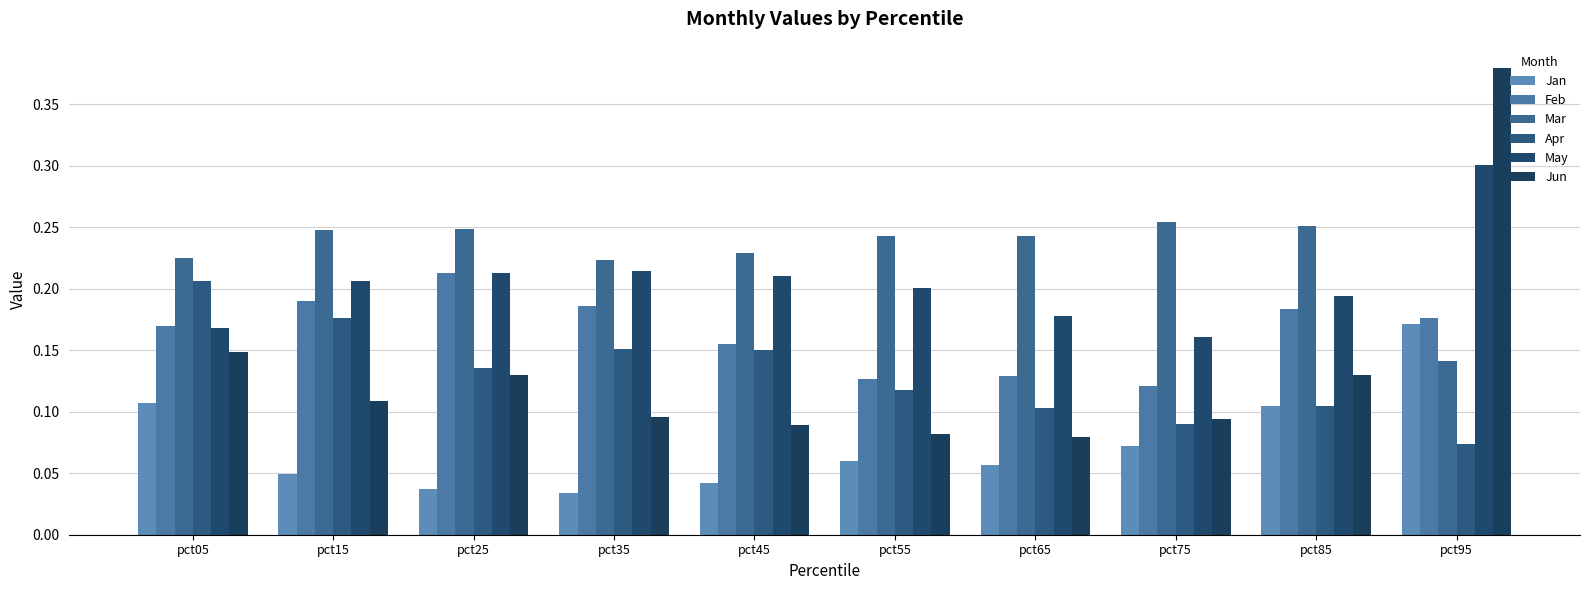

How many groups of bars are there?

10